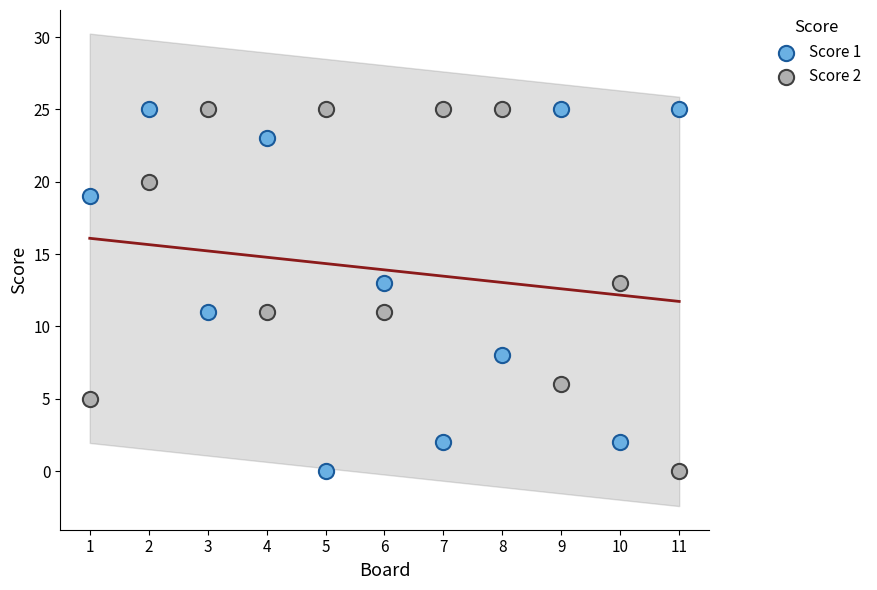

What are all the series names shown in the legend?

Score 1, Score 2